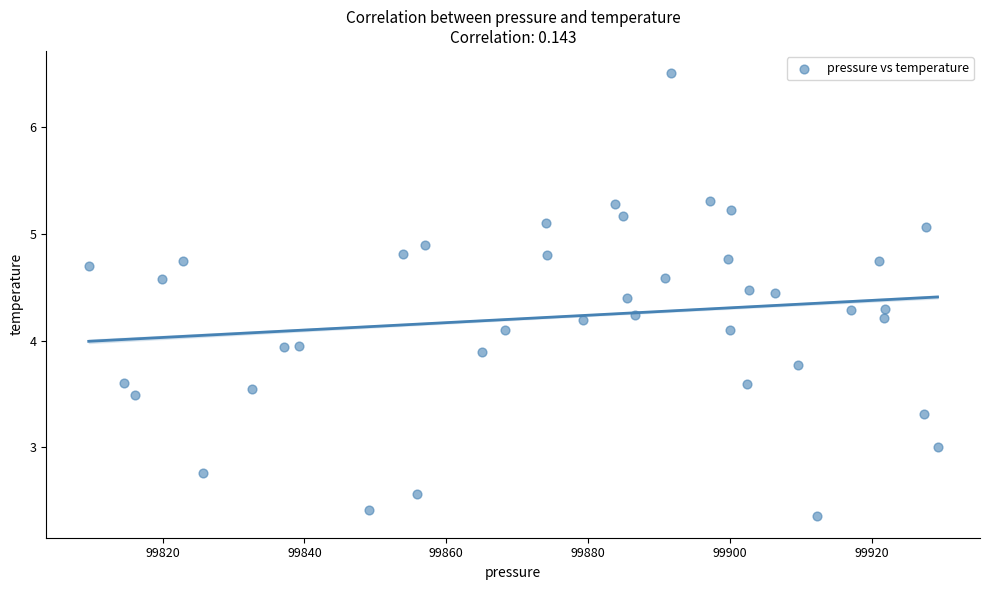

What is the range of X values (max minus min)?

119.7